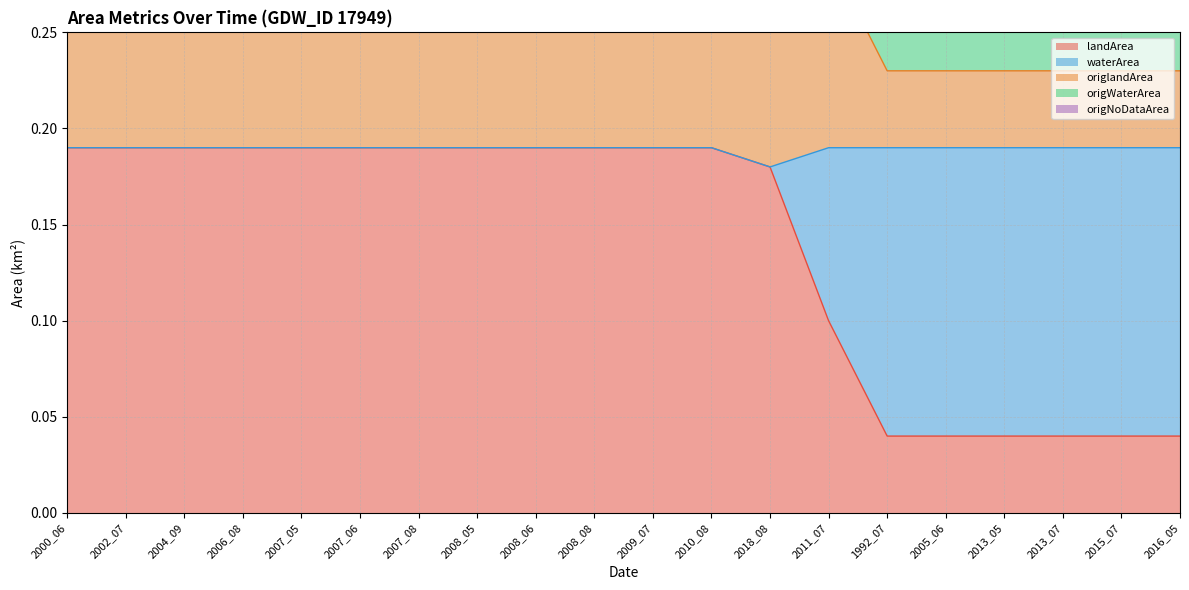

Is it true that origNoDataArea equals 0.0 at 2013_07?

True